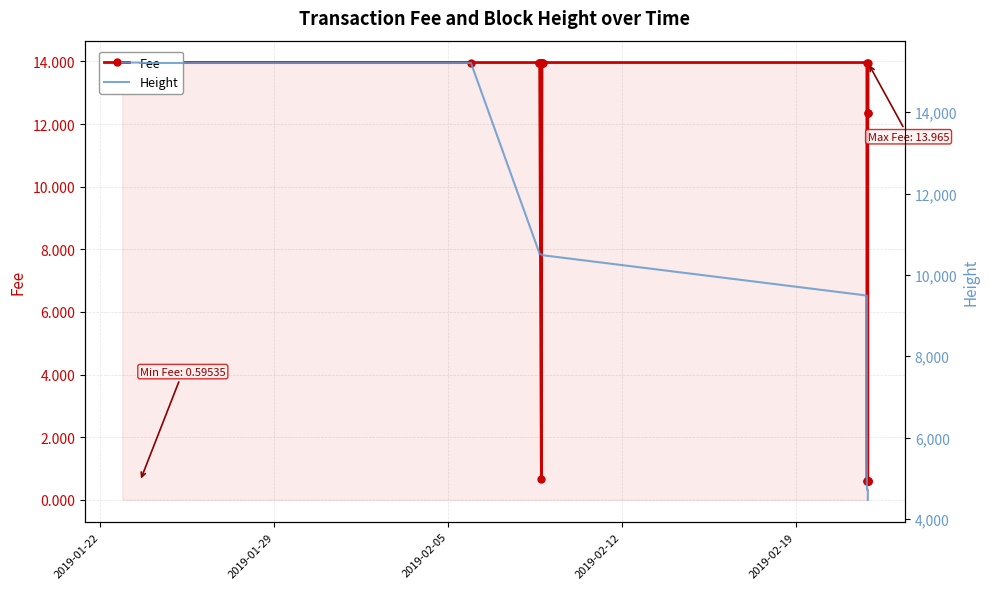

What is the maximum value for Height?

15222.0